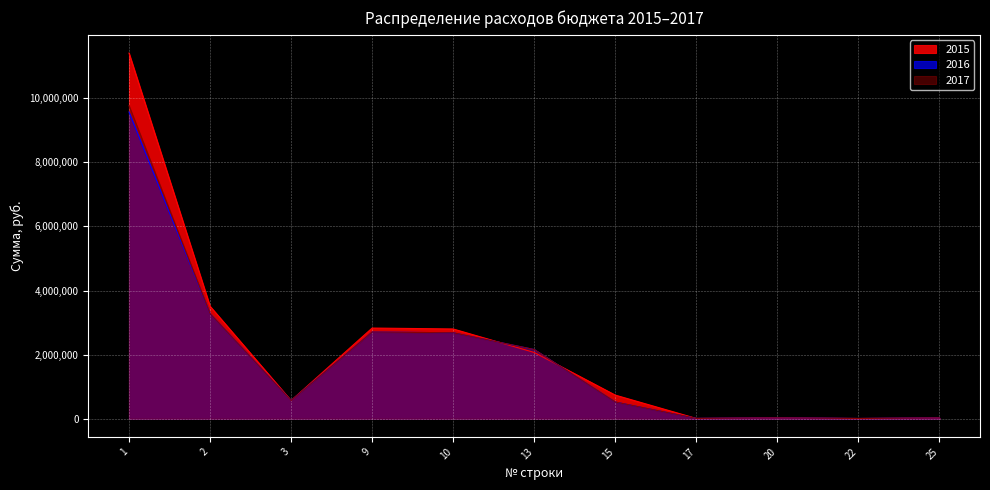

What is the value of the 2015 point at the 1st from the left?

11413255.9